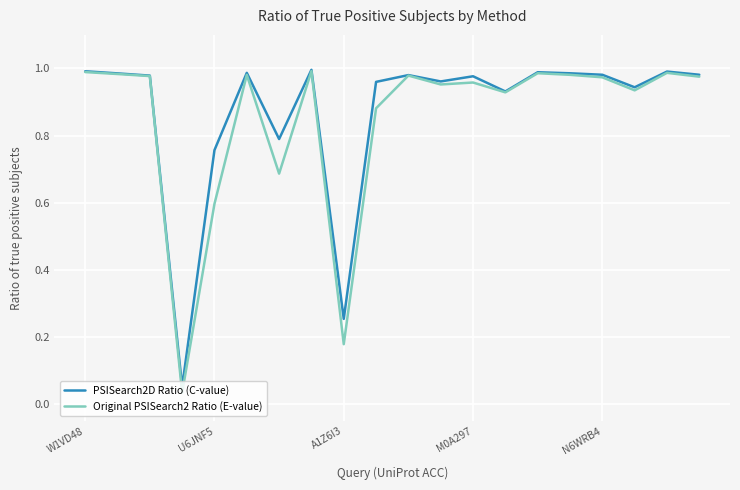

Which series has the widest spread of values?

Original PSISearch2 Ratio (E-value)